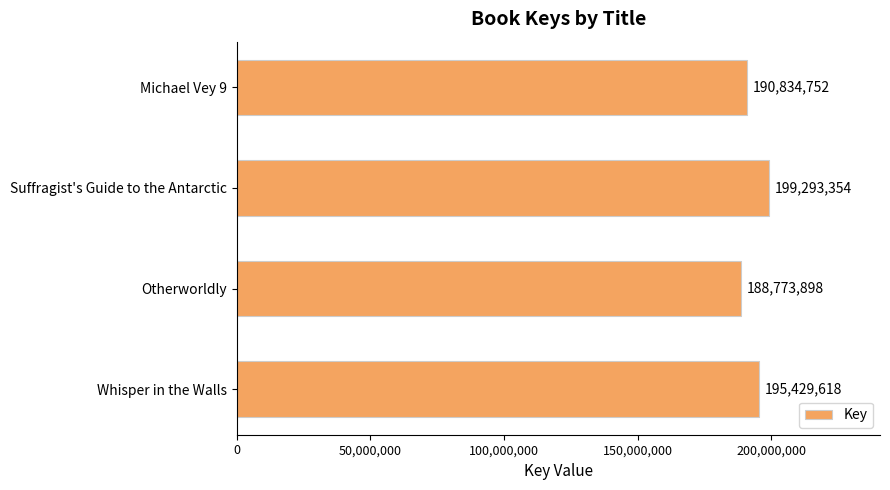

Count the values in the range 190834752 to 199293354.

3